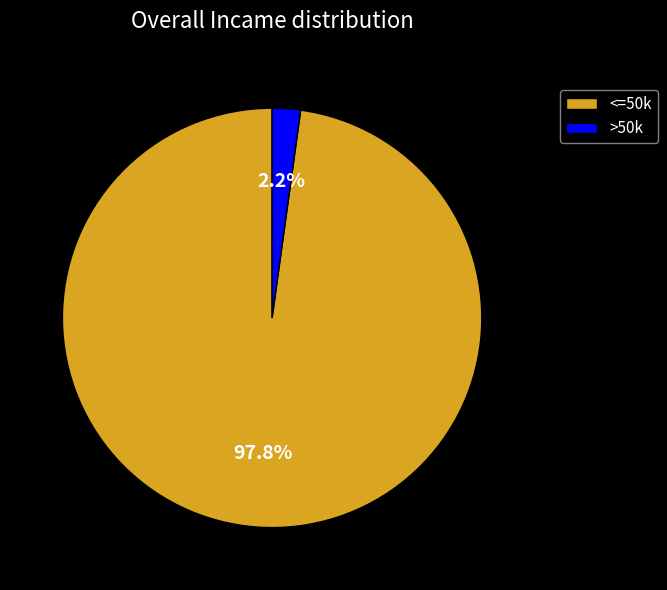

Between >50k and <=50k, which is larger?

<=50k